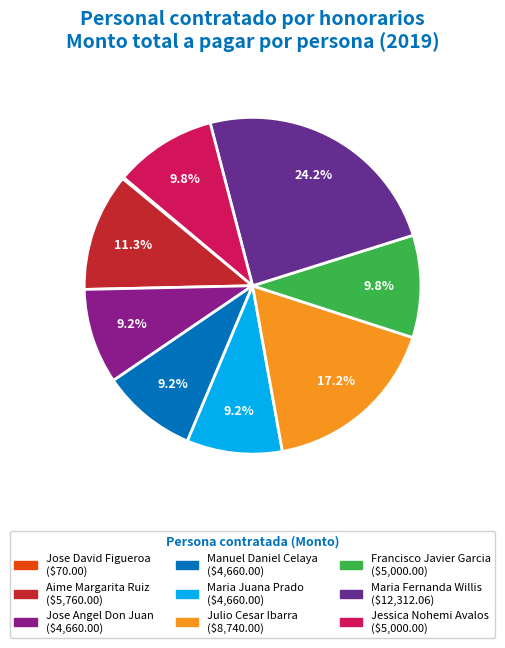

What portion of the pie excludes Maria Juana Prado?

90.8%